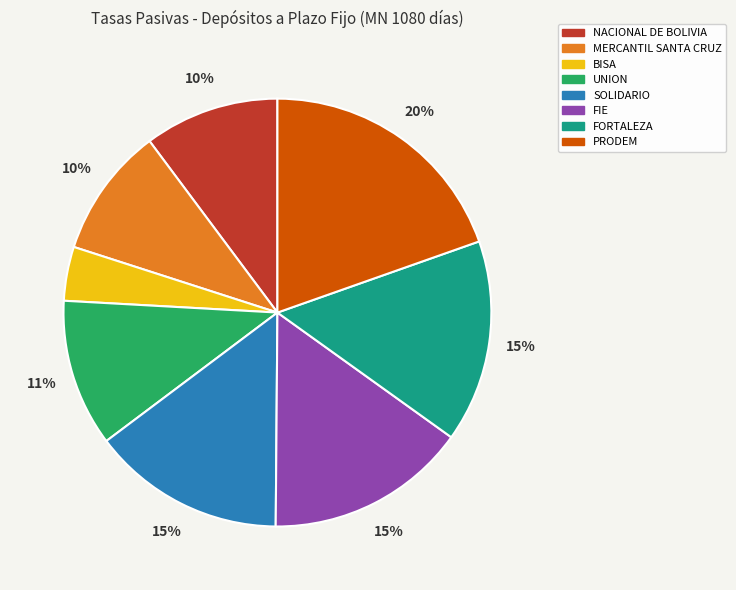

To the nearest percent, what percentage of the pie is FIE?

15%